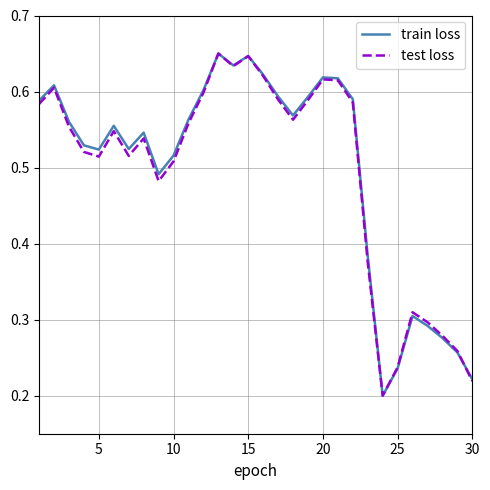

Reading left to right, what are all the values shown in this chart?

train loss: 0.6	0.6	0.6	0.5	0.5	0.6	0.5	0.5	0.5	0.5	0.6	0.6	0.7	0.6	0.6	0.6	0.6	0.6	0.6	0.6	0.6	0.6	0.4	0.2	0.2	0.3	0.3	0.3	0.3	0.2
test loss: 0.6	0.6	0.6	0.5	0.5	0.5	0.5	0.5	0.5	0.5	0.6	0.6	0.7	0.6	0.6	0.6	0.6	0.6	0.6	0.6	0.6	0.6	0.4	0.2	0.2	0.3	0.3	0.3	0.3	0.2